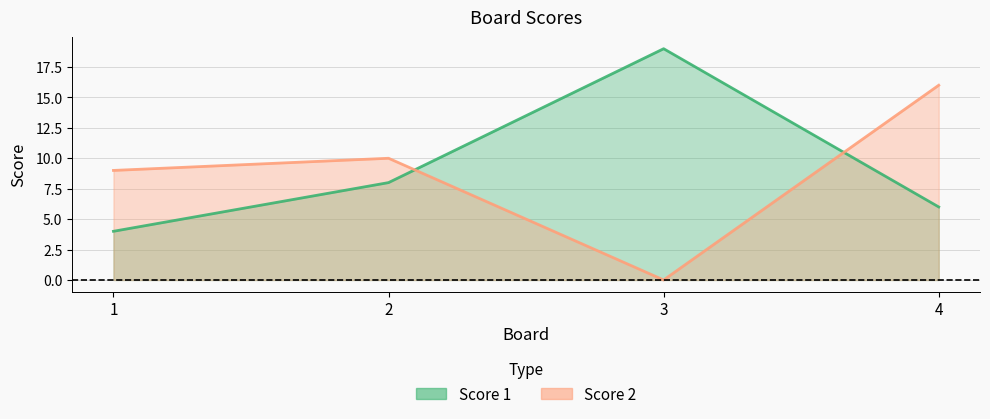

Where do Score 2 and Score 1 first cross each other?

2 and 3